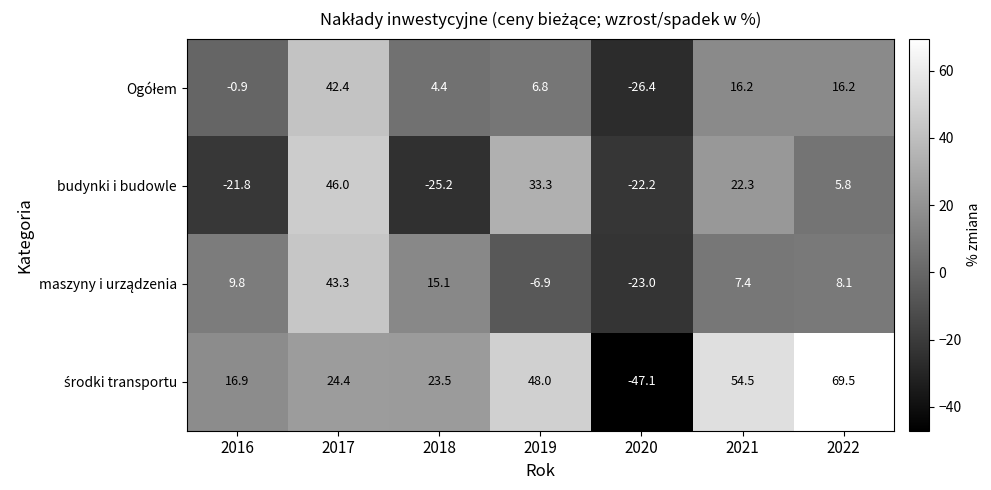

Which series changed the most between 2019 and 2022?

budynki i budowle